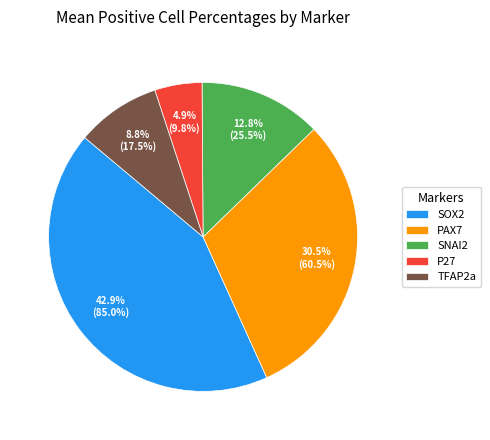

What percentage is NOT represented by TFAP2a?

91.2%